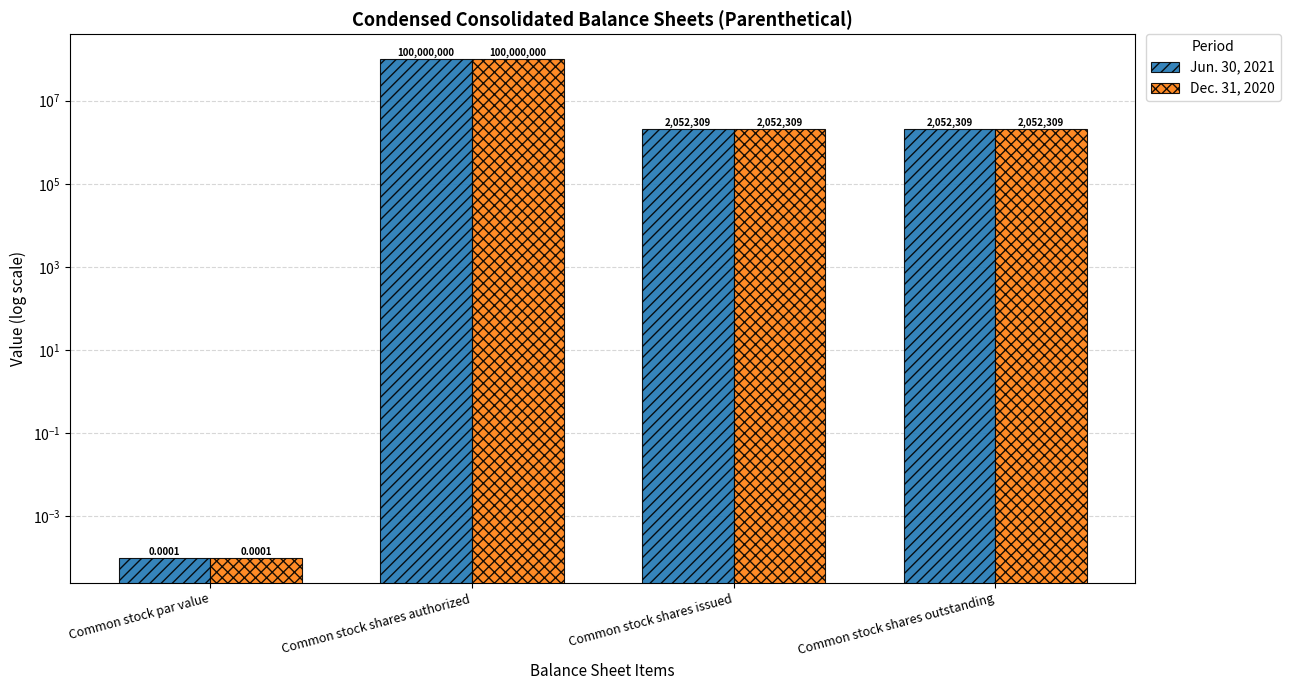

Does the chart contain any negative values?

No